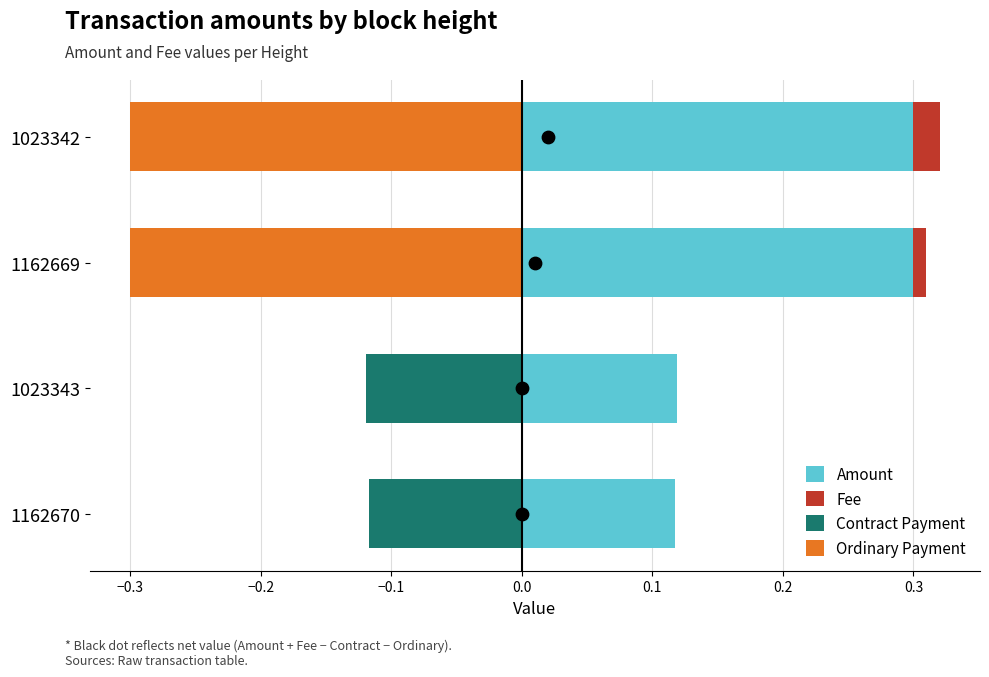

Which series has the largest total across all categories?

Amount